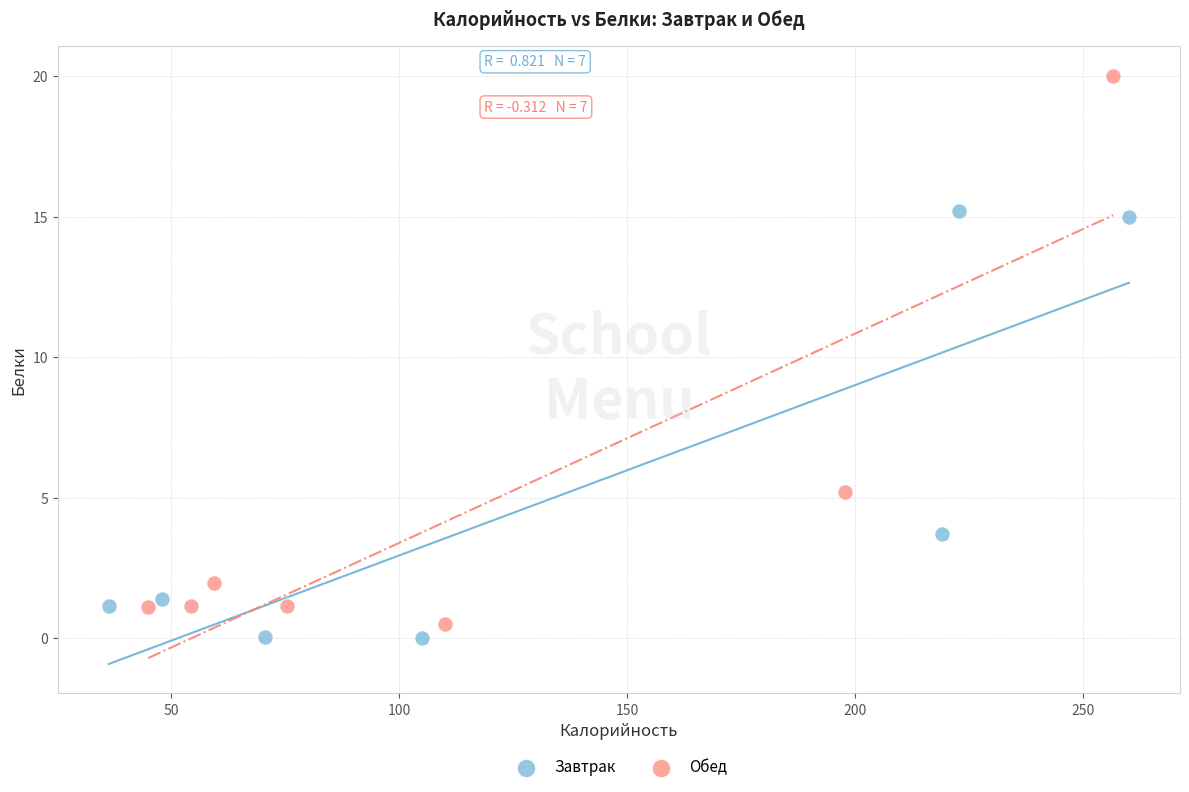

What are all the series names shown in the legend?

Завтрак, Обед